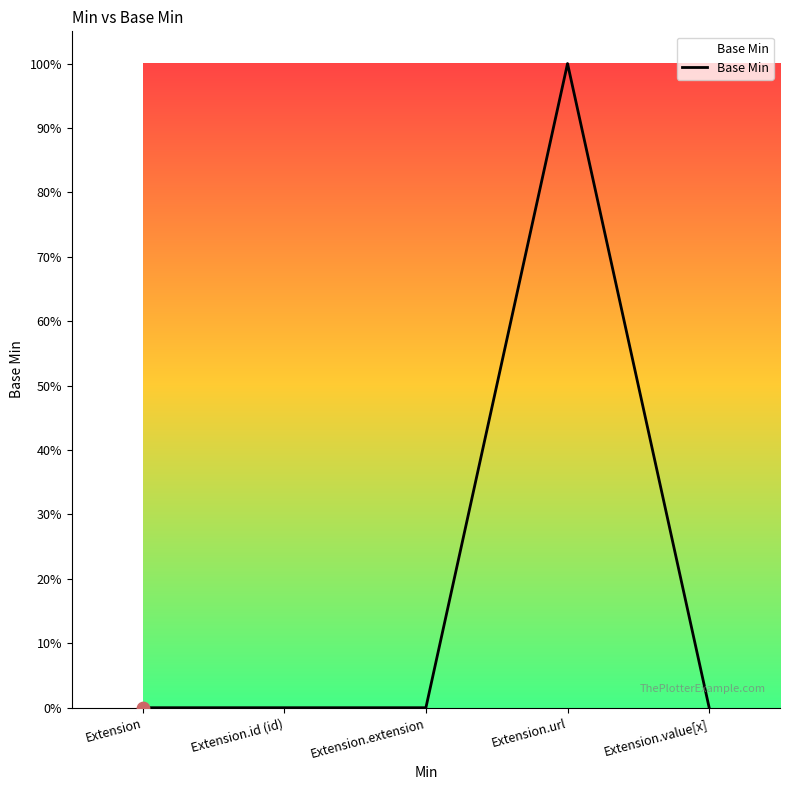

Between Extension.value[x] and Extension, which is larger?

Extension.value[x]